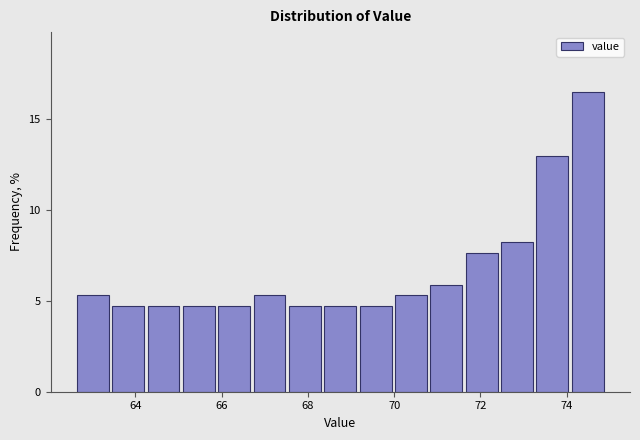

Reading left to right, transcribe this chart: for each bar, give the range it covers on the x-axis and its height. Neither the bar edges nor the heights are printed on the chart, so give them approximately, as read against the axes.

62.60 to 63.42: 5.5
63.42 to 64.24: 4.5
64.24 to 65.06: 4.5
65.06 to 65.88: 4.5
65.88 to 66.70: 4.5
66.70 to 67.52: 5.5
67.52 to 68.34: 4.5
68.34 to 69.16: 4.5
69.16 to 69.98: 4.5
69.98 to 70.80: 5.5
70.80 to 71.62: 6.0
71.62 to 72.44: 7.5
72.44 to 73.26: 8.0
73.26 to 74.08: 13.0
74.08 to 74.90: 16.5